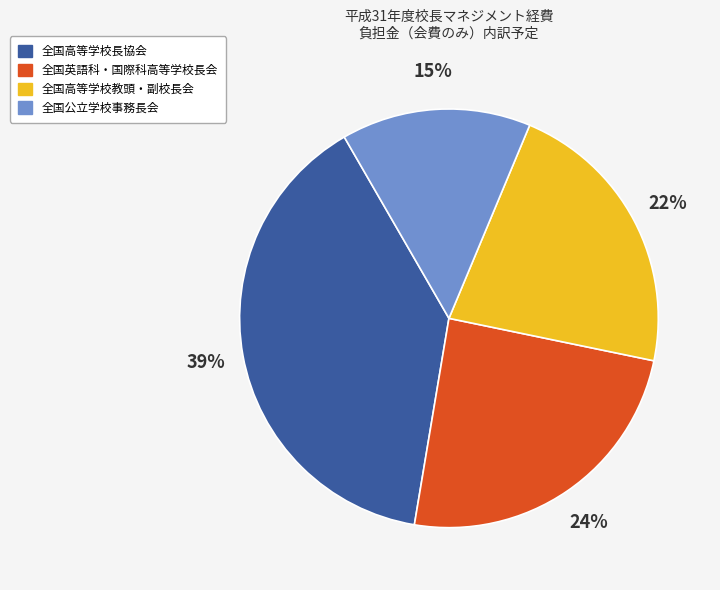

Is 全国公立学校事務長会 the majority of the pie?

No